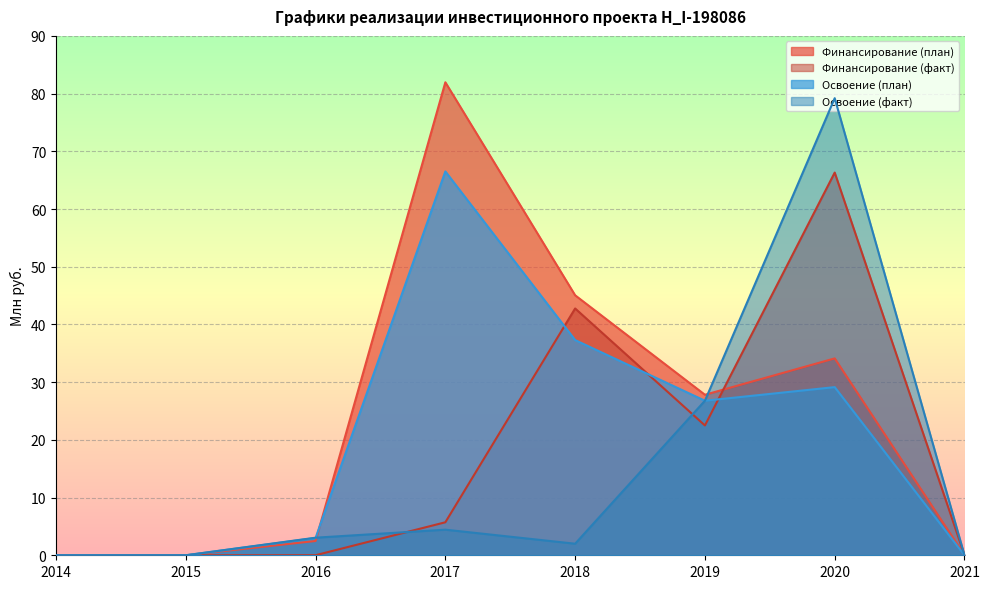

Rank the series at 2019 from highest to lowest value.

Финансирование (план), Освоение (план), Освоение (факт), Финансирование (факт)